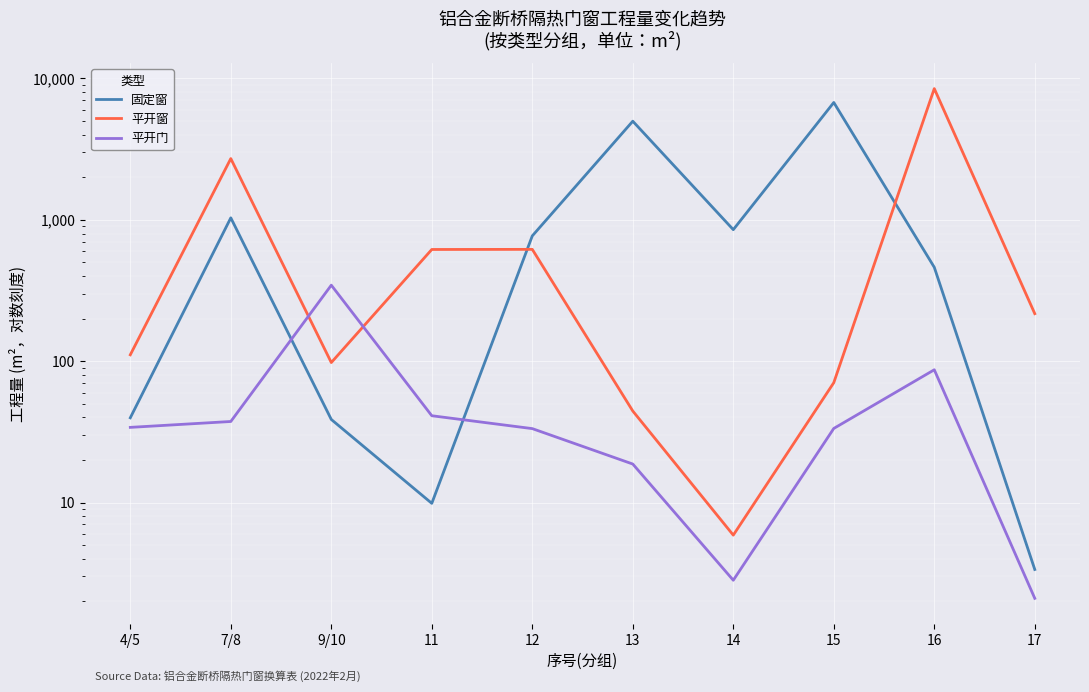

Which series has the largest total across all categories?

固定窗